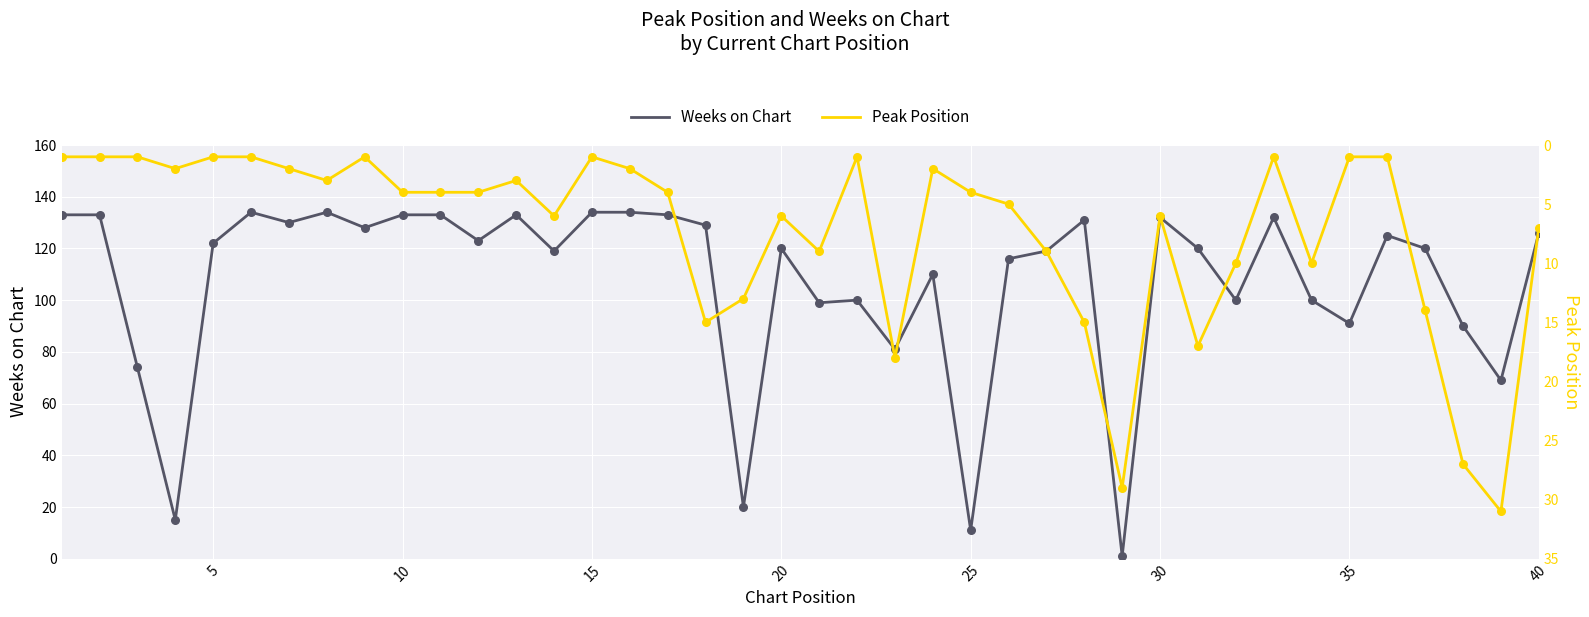

Which series reaches the maximum Y coordinate?

Weeks on Chart